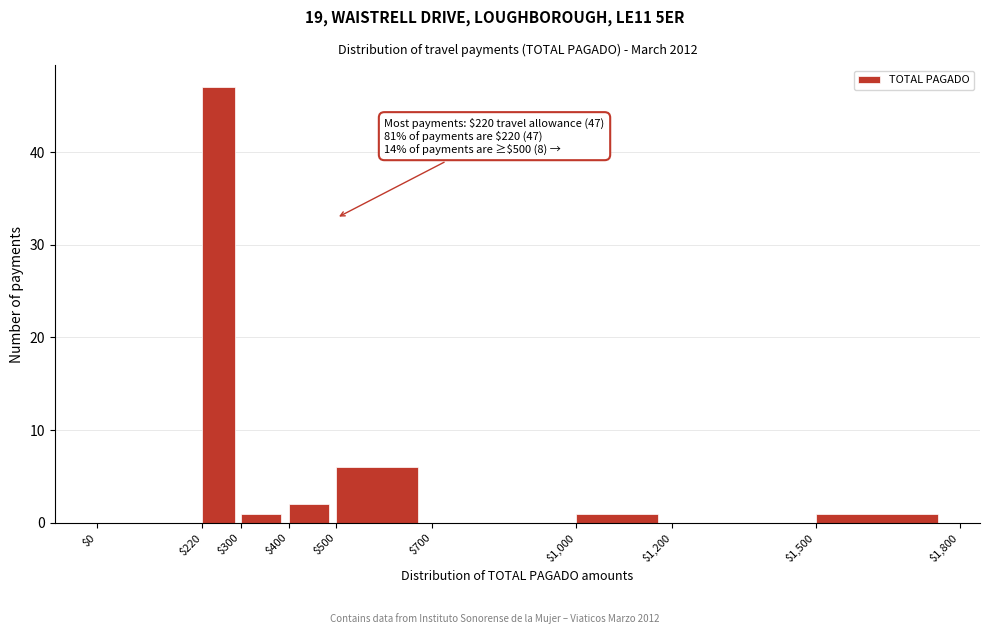

Which range on the x-axis has the tallest bar?

$220 to $300